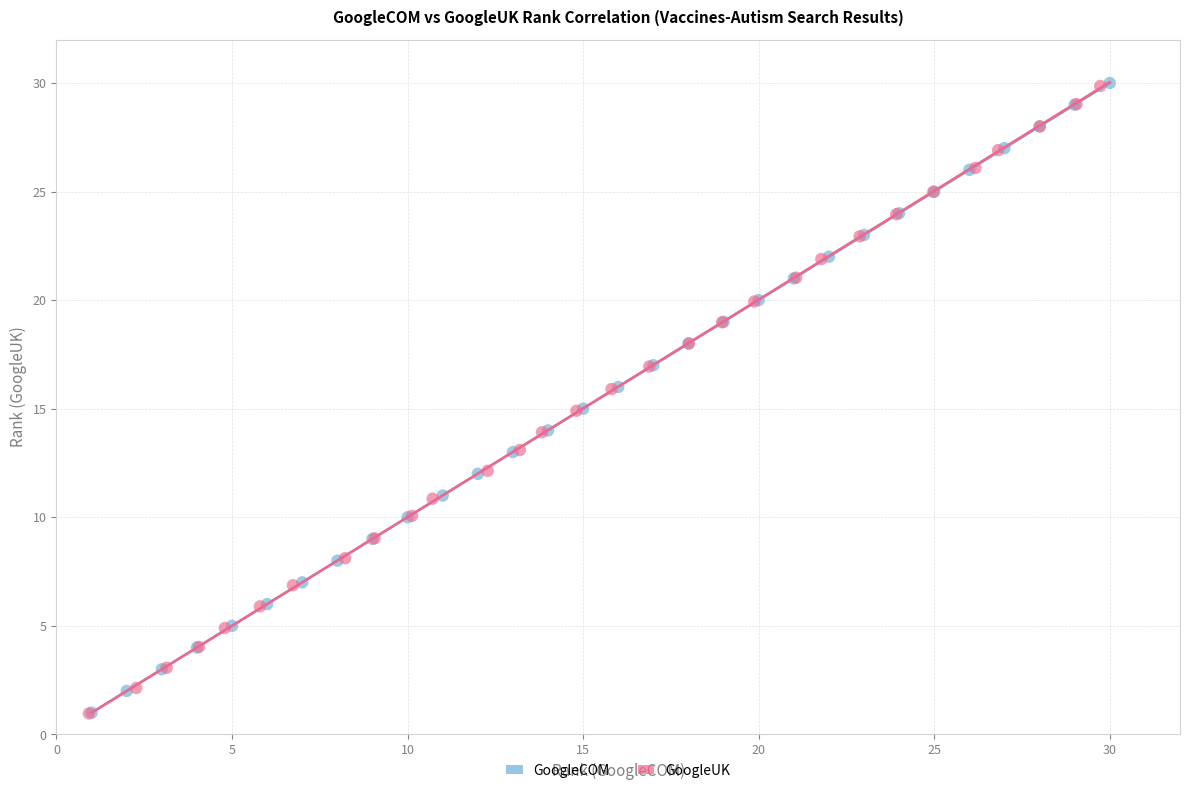

Which series has the largest Y range (max minus min)?

GoogleCOM